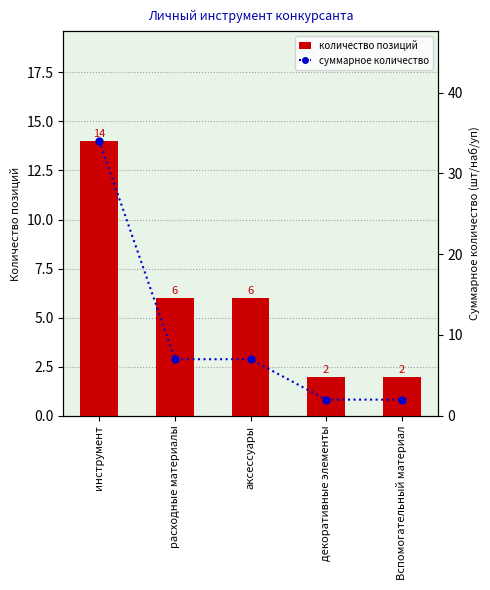

At аксессуары, list the series in order from largest to smallest.

суммарное количество, количество позиций